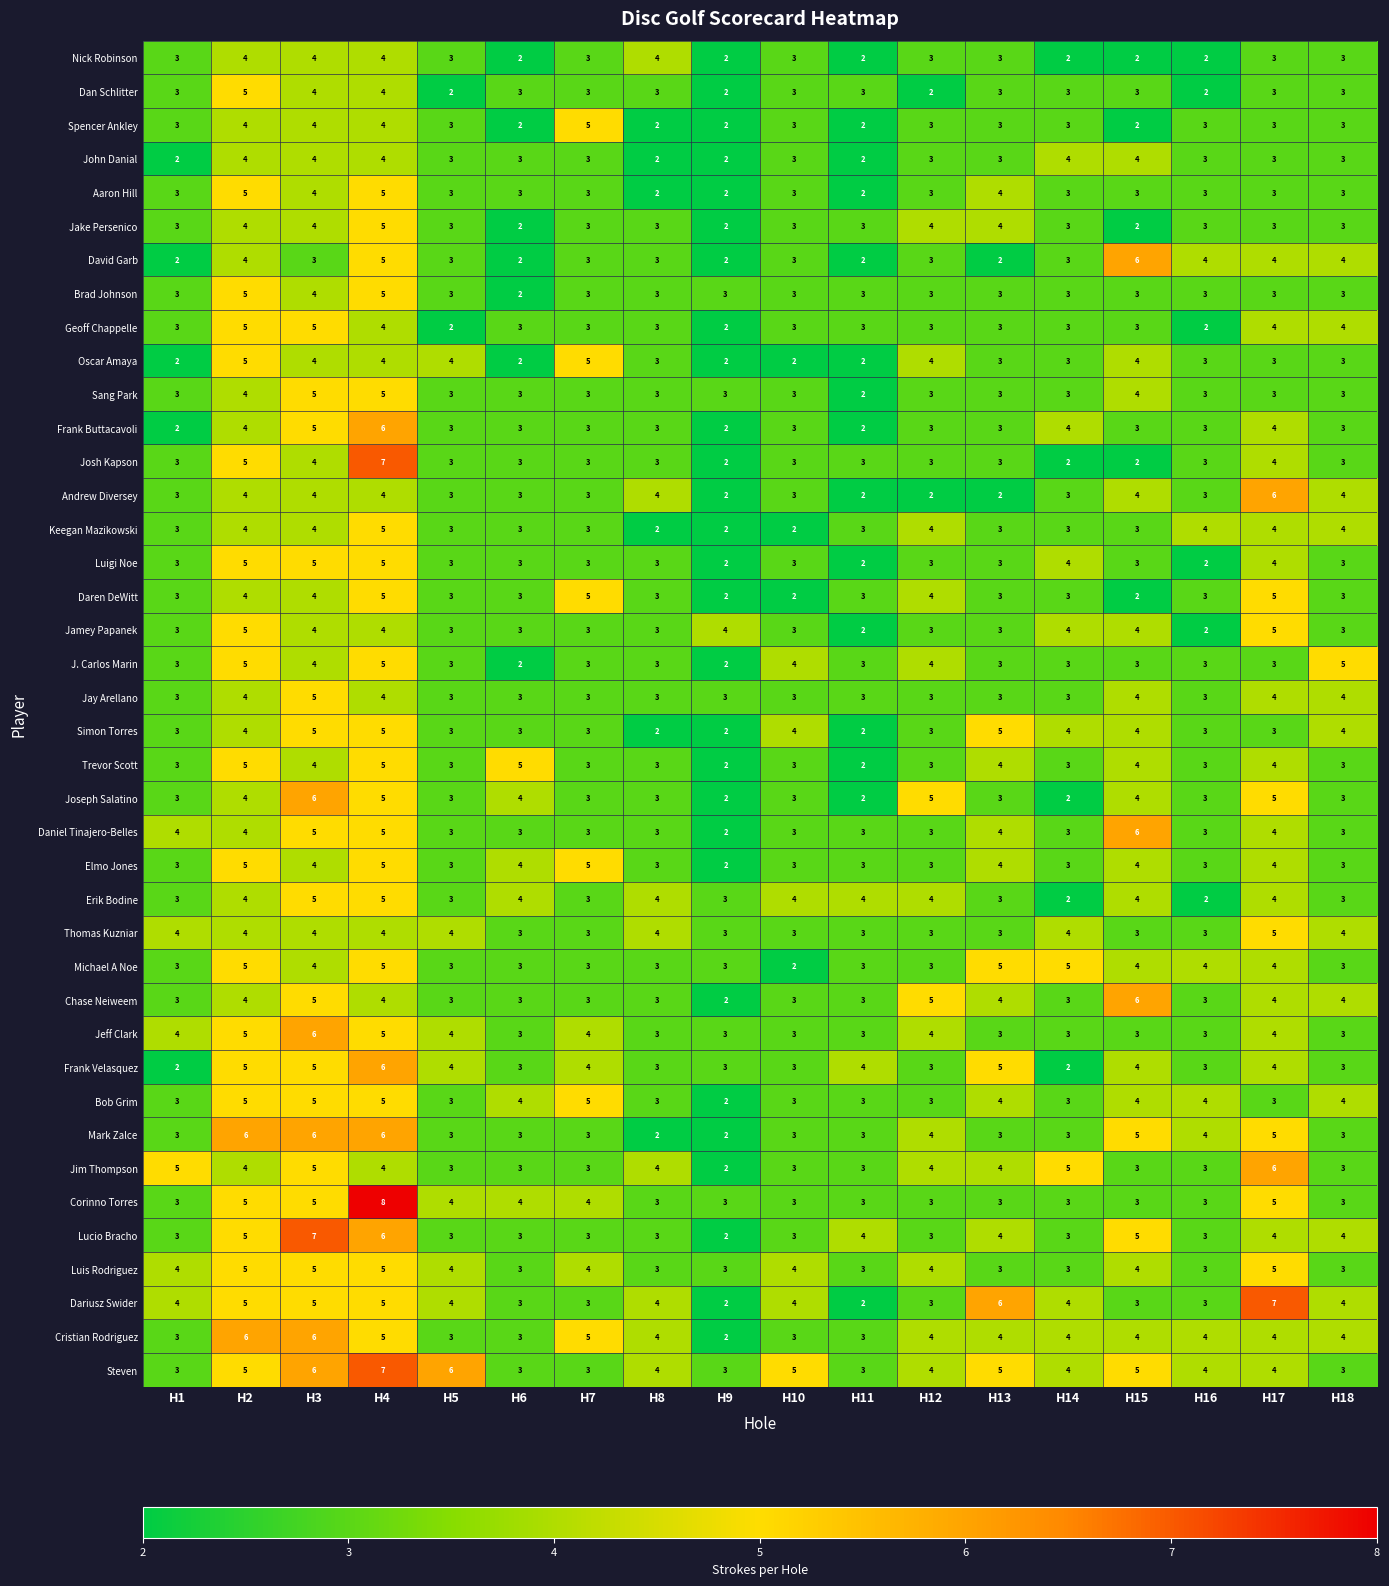

The Joseph Salatino series shows 5 at H12. True or false?

True